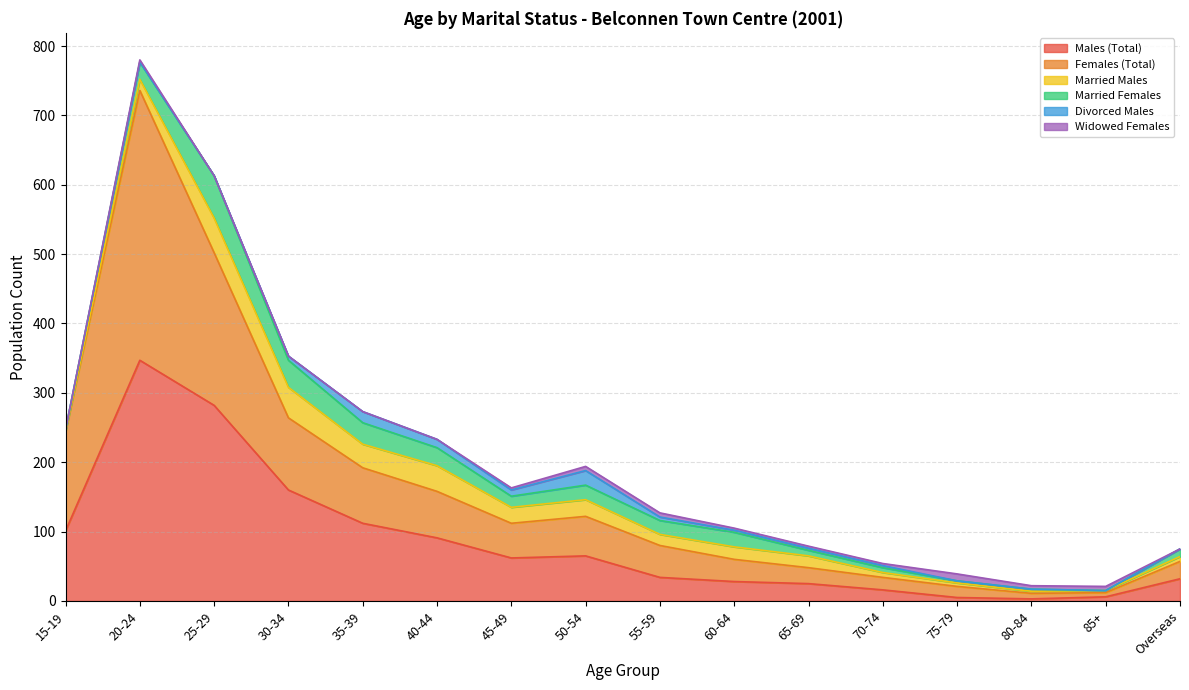

Reading right to left, what are all the values shown in this chart?

Males (Total): Overseas=32	85+=6	80-84=3	75-79=5	70-74=16	65-69=25	60-64=28	55-59=34	50-54=65	45-49=62	40-44=91	35-39=112	30-34=160	25-29=282	20-24=347	15-19=101
Females (Total): Overseas=25	85+=6	80-84=8	75-79=16	70-74=18	65-69=23	60-64=32	55-59=46	50-54=57	45-49=50	40-44=67	35-39=80	30-34=104	25-29=220	20-24=389	15-19=143
Married Males: Overseas=7	85+=3	80-84=3	75-79=5	70-74=7	65-69=17	60-64=18	55-59=16	50-54=24	45-49=23	40-44=37	35-39=34	30-34=44	25-29=50	20-24=16	15-19=0
Married Females: Overseas=11	85+=0	80-84=3	75-79=3	70-74=7	65-69=8	60-64=21	55-59=20	50-54=21	45-49=16	40-44=26	35-39=31	30-34=39	25-29=61	20-24=25	15-19=3
Divorced Males: Overseas=0	85+=0	80-84=0	75-79=0	70-74=3	65-69=3	60-64=3	55-59=5	50-54=21	45-49=9	40-44=12	35-39=16	30-34=6	25-29=0	20-24=0	15-19=0
Widowed Females: Overseas=0	85+=6	80-84=5	75-79=10	70-74=3	65-69=3	60-64=3	55-59=6	50-54=6	45-49=3	40-44=0	35-39=0	30-34=0	25-29=0	20-24=3	15-19=0